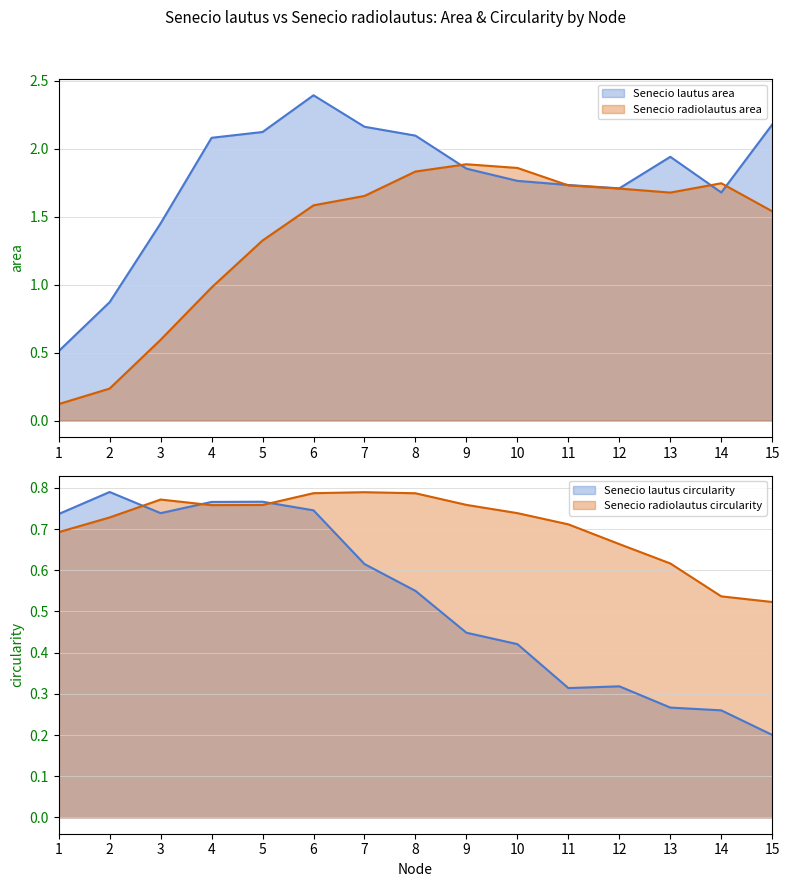

At how many categories does at least one series exceed 0?

15